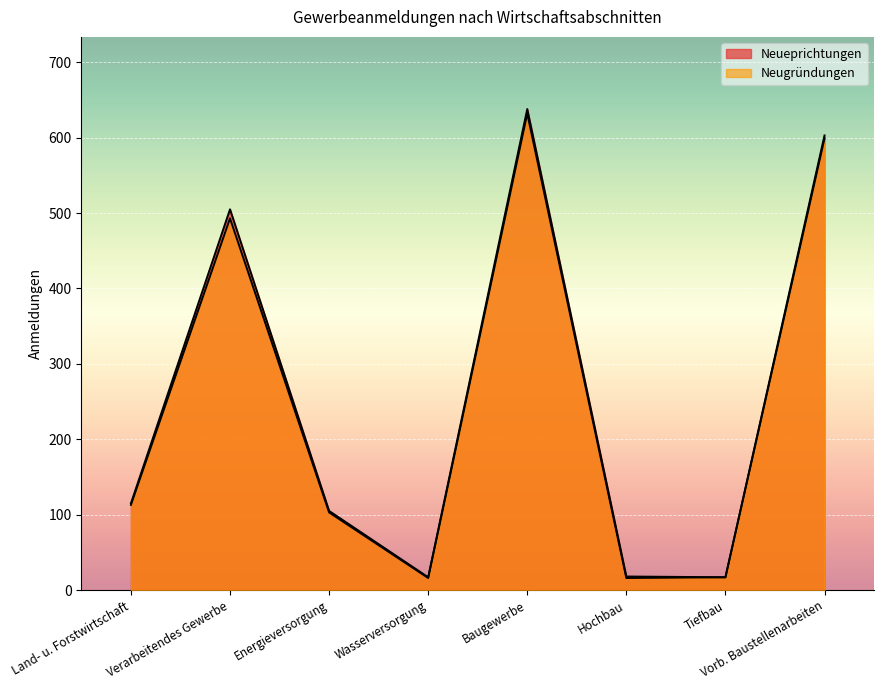

Rank the categories by Neugründungen value from lowest to highest.

Wasserversorgung, Hochbau, Tiefbau, Energieversorgung, Land- u. Forstwirtschaft, Verarbeitendes Gewerbe, Vorb. Baustellenarbeiten, Baugewerbe